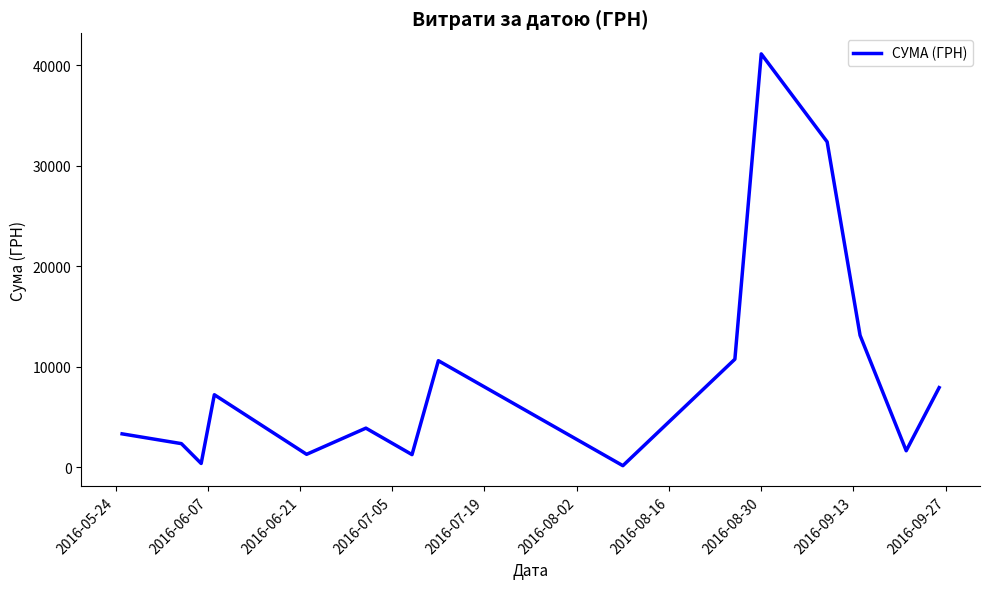

What is the difference between the maximum and minimum values?

40986.0